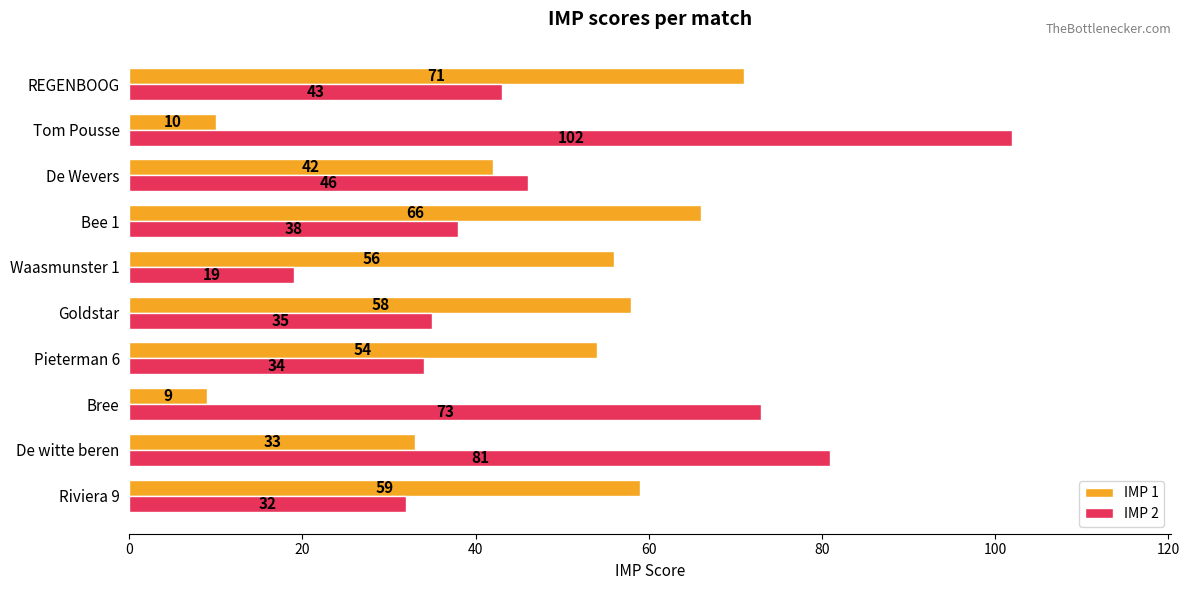

Rank the series by their average value, from lowest to highest.

IMP 1, IMP 2